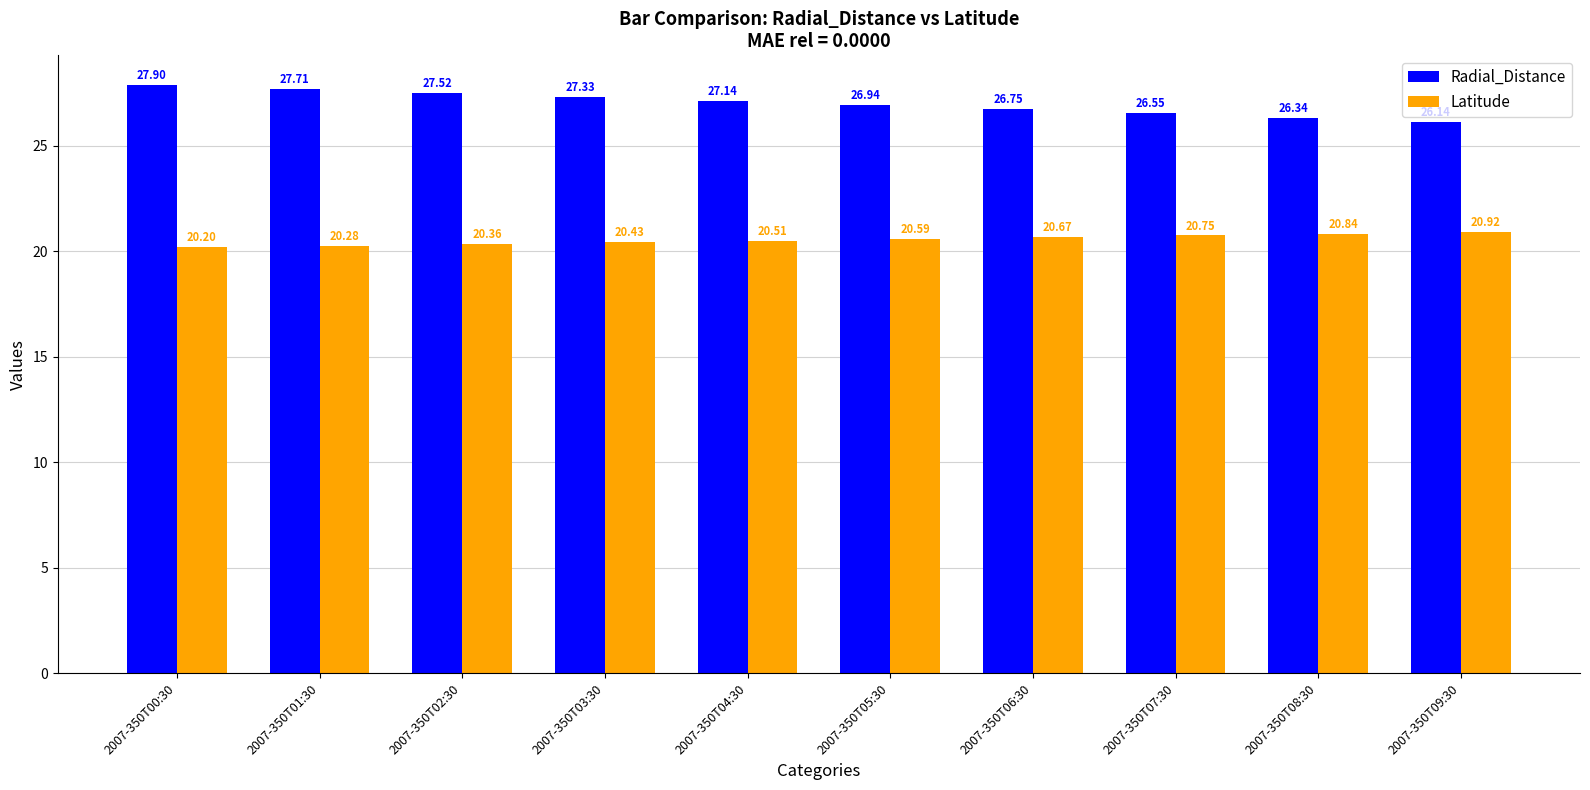

Which series has the widest spread of values?

Radial_Distance